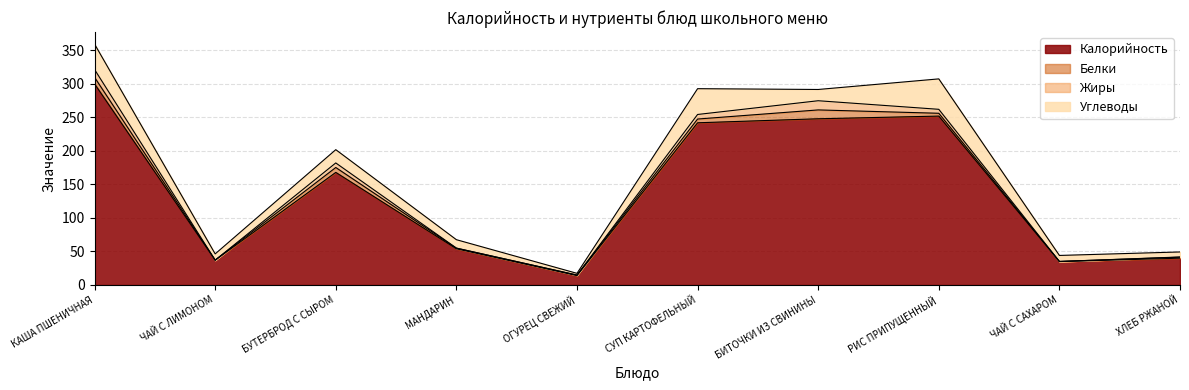

True or false: Жиры and Калорийность cross at least once.

False